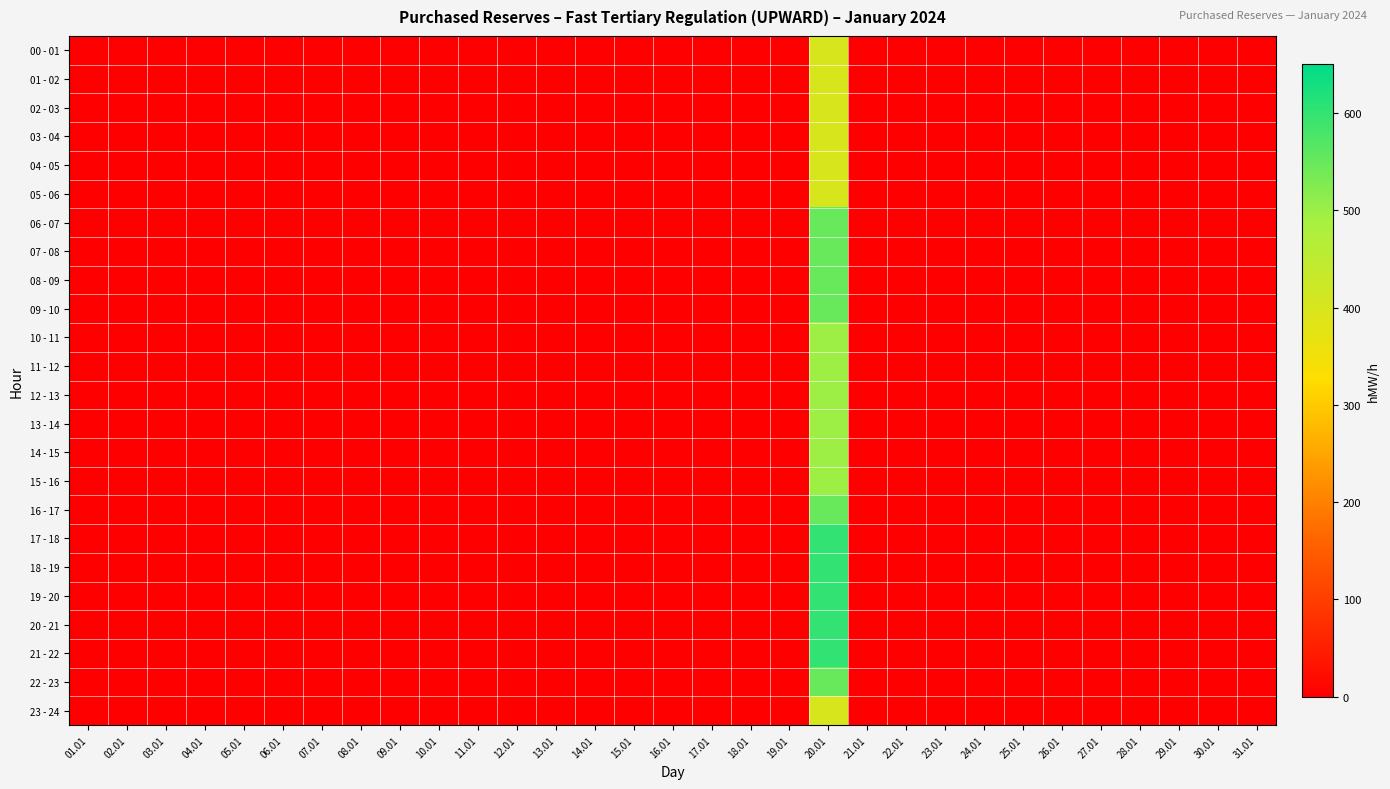

At 07.01, list the series in order from largest to smallest.

00 - 01, 01 - 02, 02 - 03, 03 - 04, 04 - 05, 05 - 06, 06 - 07, 07 - 08, 08 - 09, 09 - 10, 10 - 11, 11 - 12, 12 - 13, 13 - 14, 14 - 15, 15 - 16, 16 - 17, 17 - 18, 18 - 19, 19 - 20, 20 - 21, 21 - 22, 22 - 23, 23 - 24